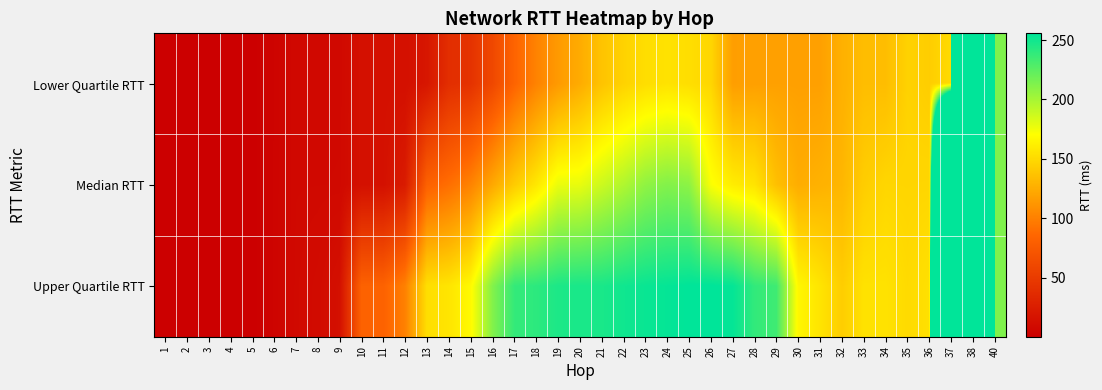

Between 26 and 31, which is larger?

26